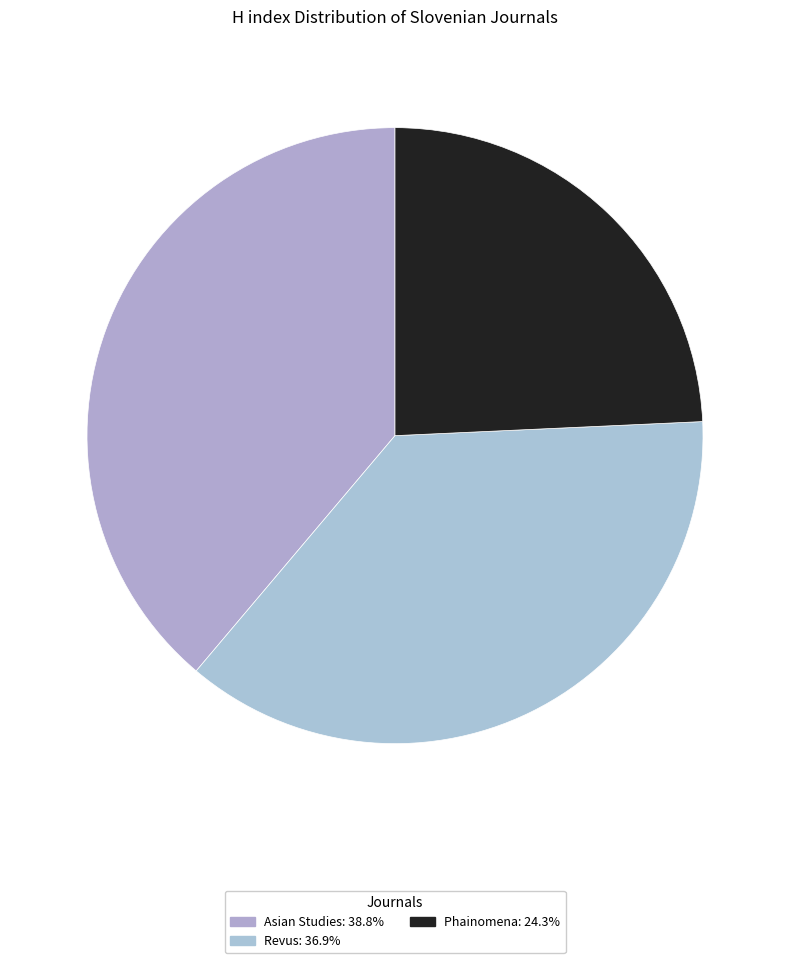

What is the largest slice in the pie chart?

Asian Studies